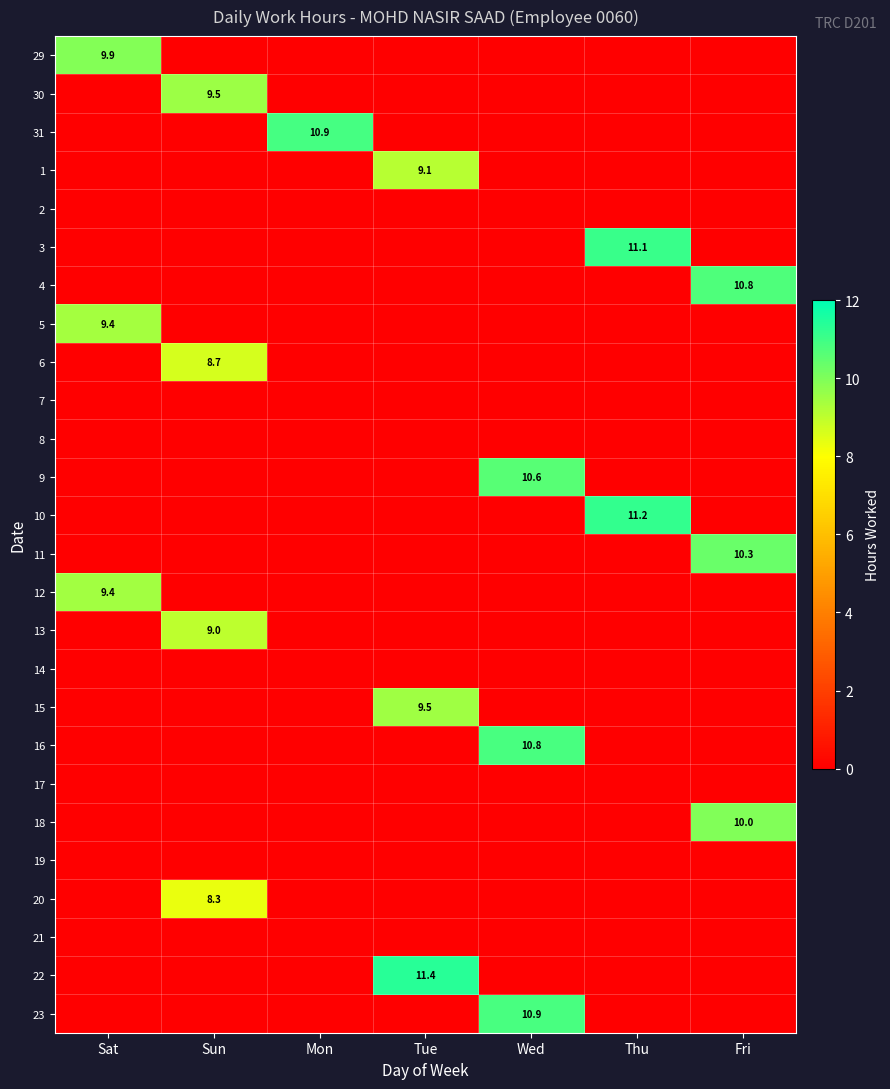

At how many categories does at least one series exceed 10?

5